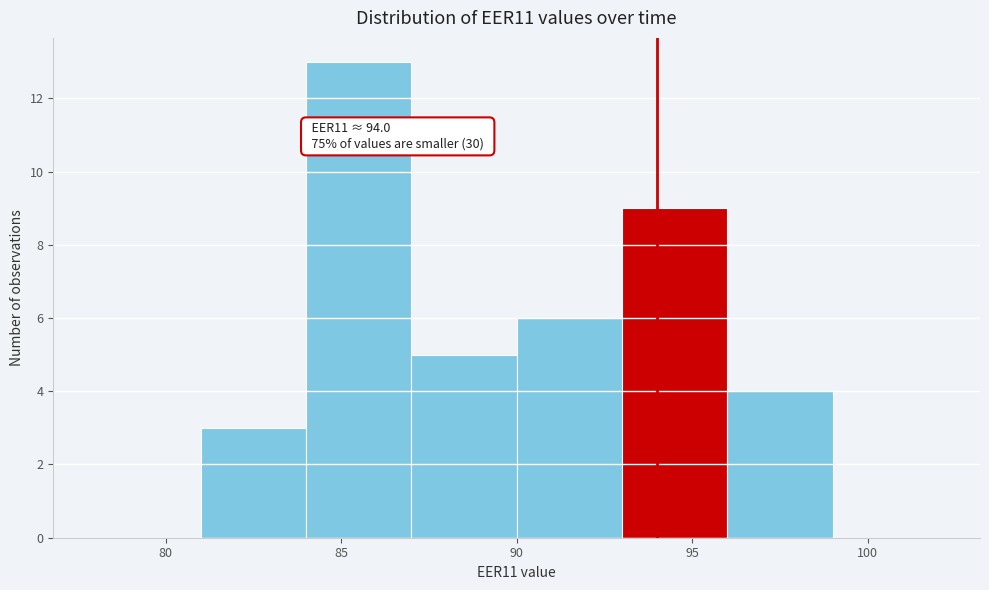

Over which range of the x-axis is the bar tallest?

84 to 87